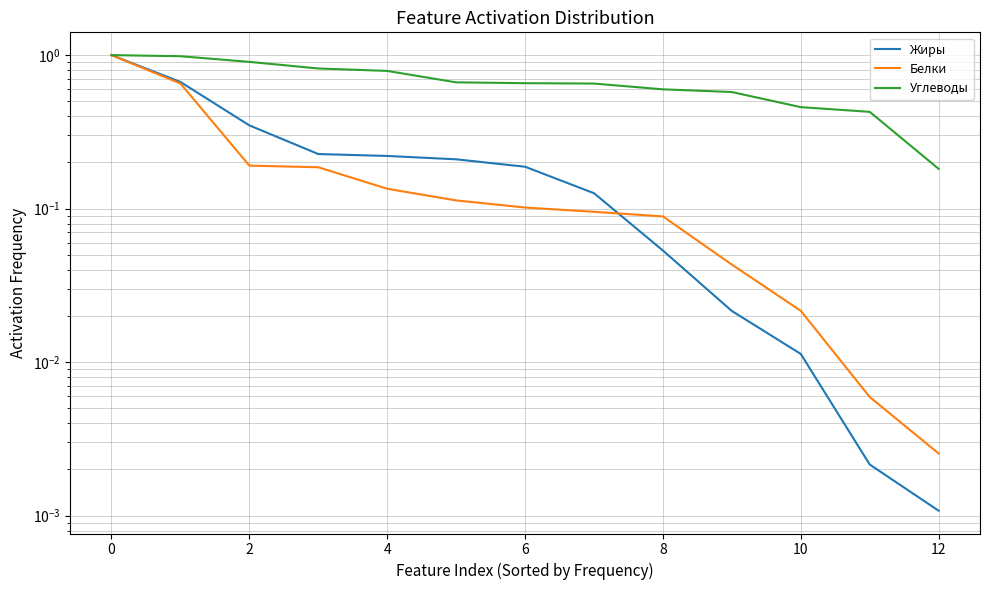

Which has a higher value, 2 or 4?

2